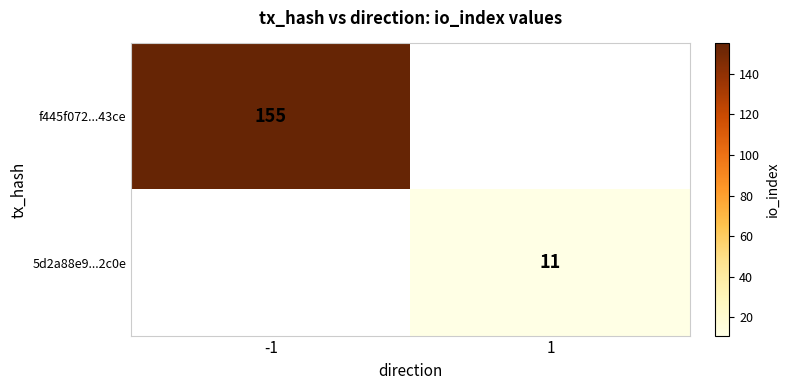

Which label corresponds to the smallest value in the chart?

1